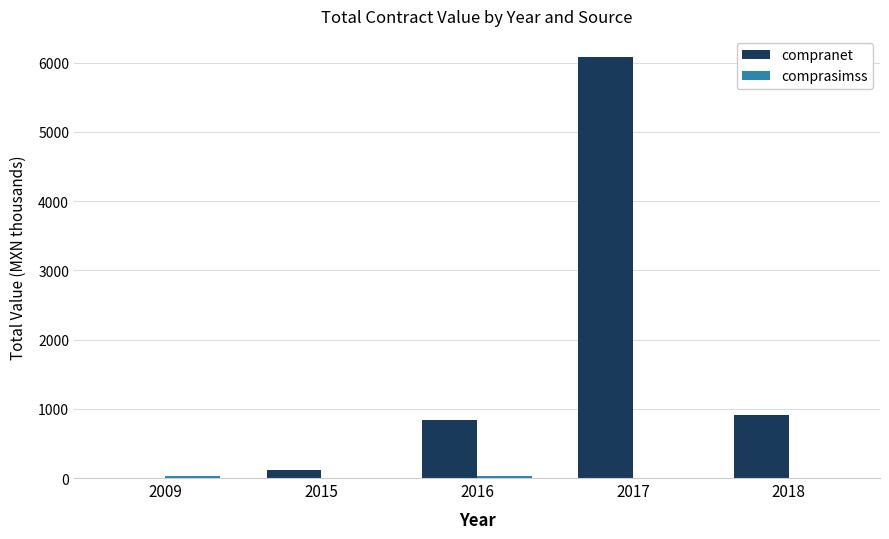

Which series changed the most between 2009 and 2016?

compranet